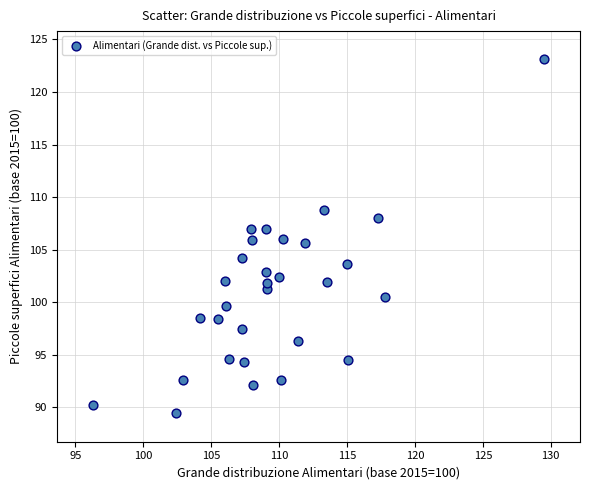

What is the range of Y values (max minus min)?

33.7